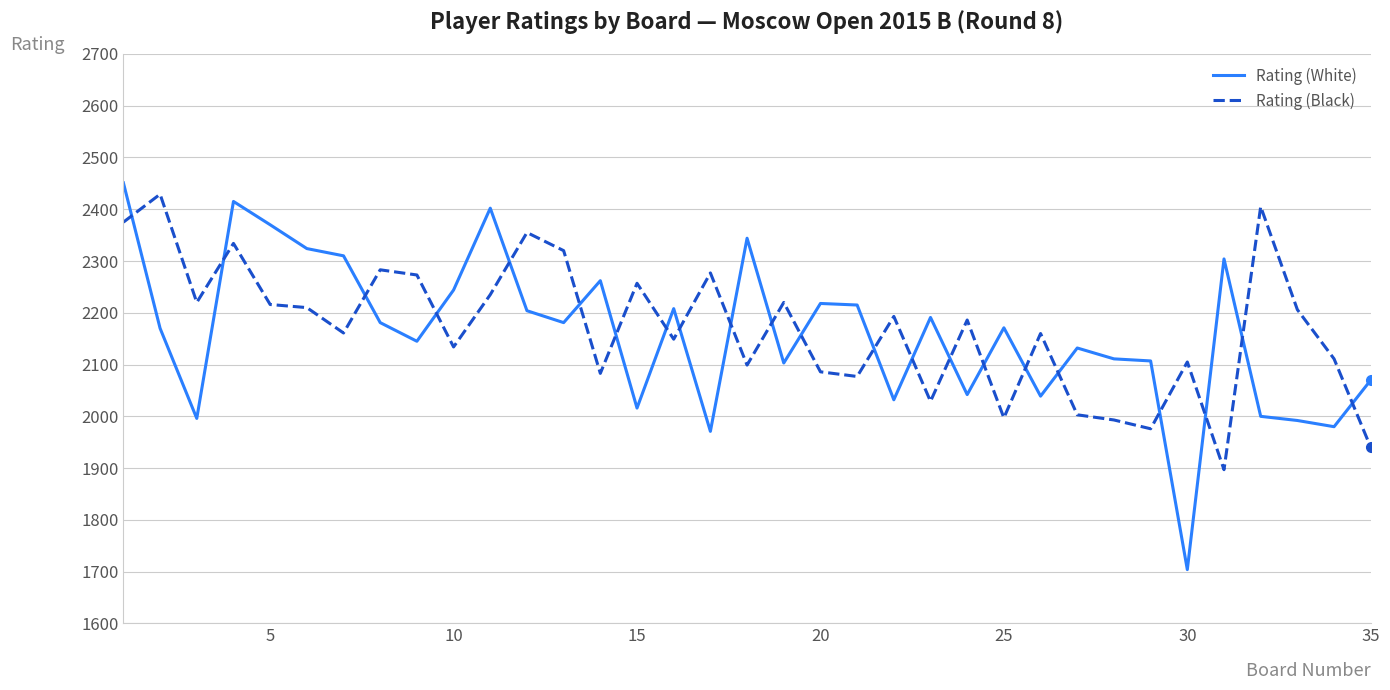

True or false: Rating (White) and Rating (Black) cross at least once.

True